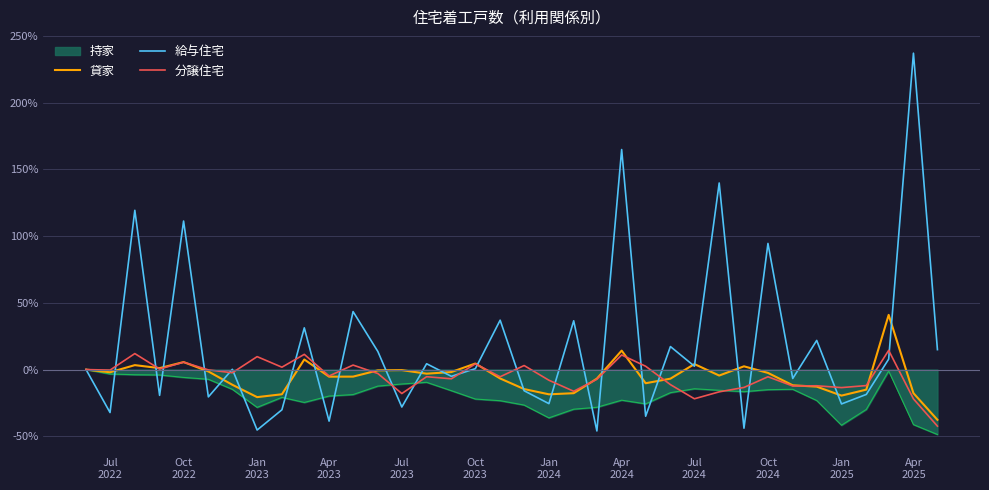

True or false: 分譲住宅 has more than 0 interior local peaks.

True